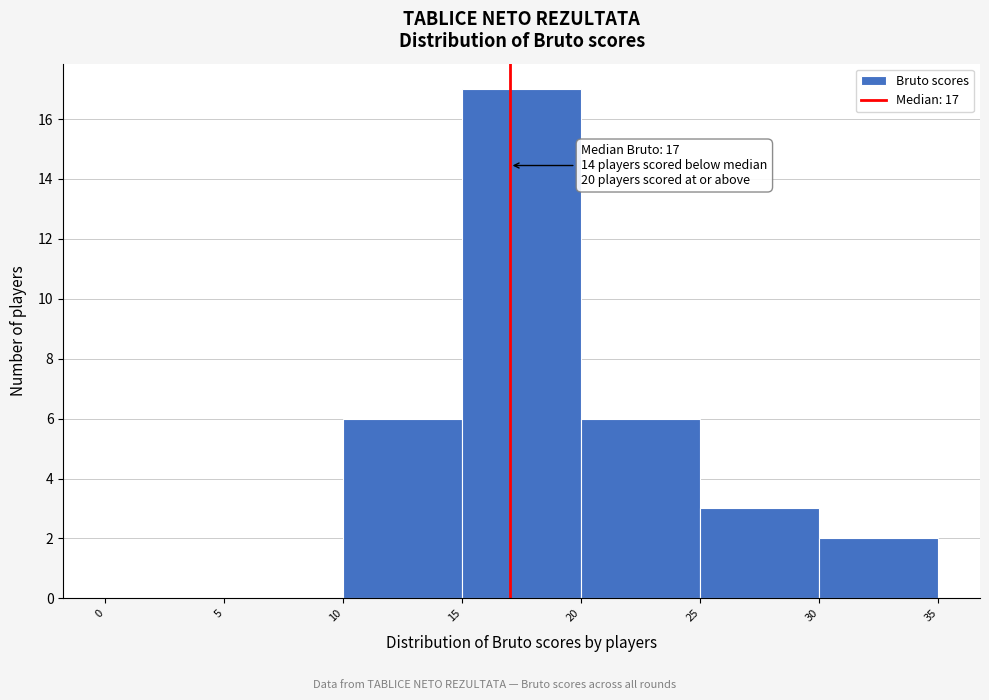

Which range on the x-axis has the tallest bar?

15 to 20